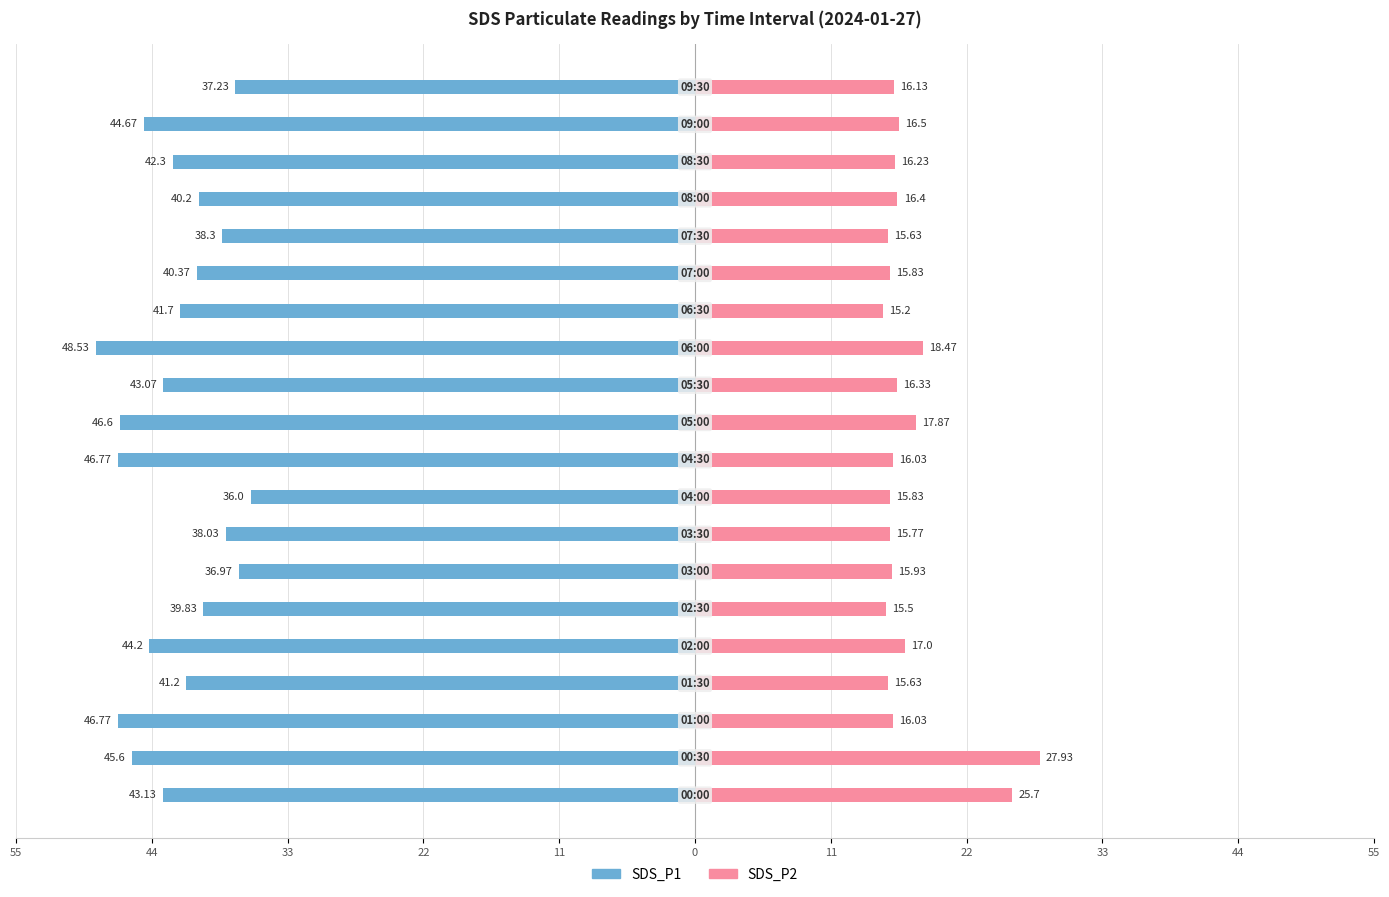

Count the number of data series in this chart.

2